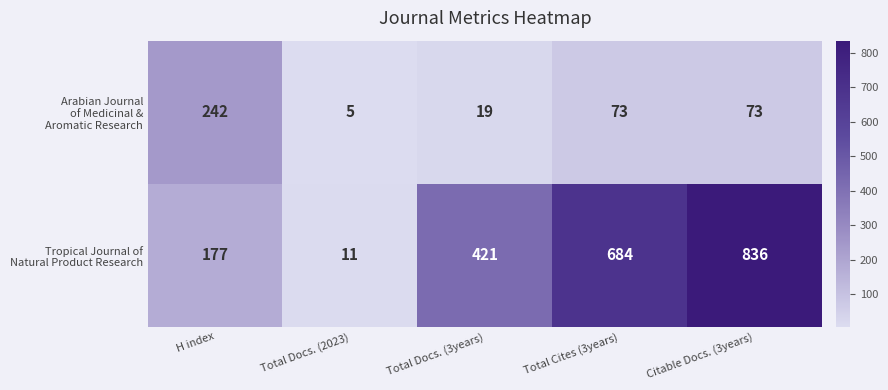

What is the difference between the highest and lowest values at Total Docs. (3years)?

402